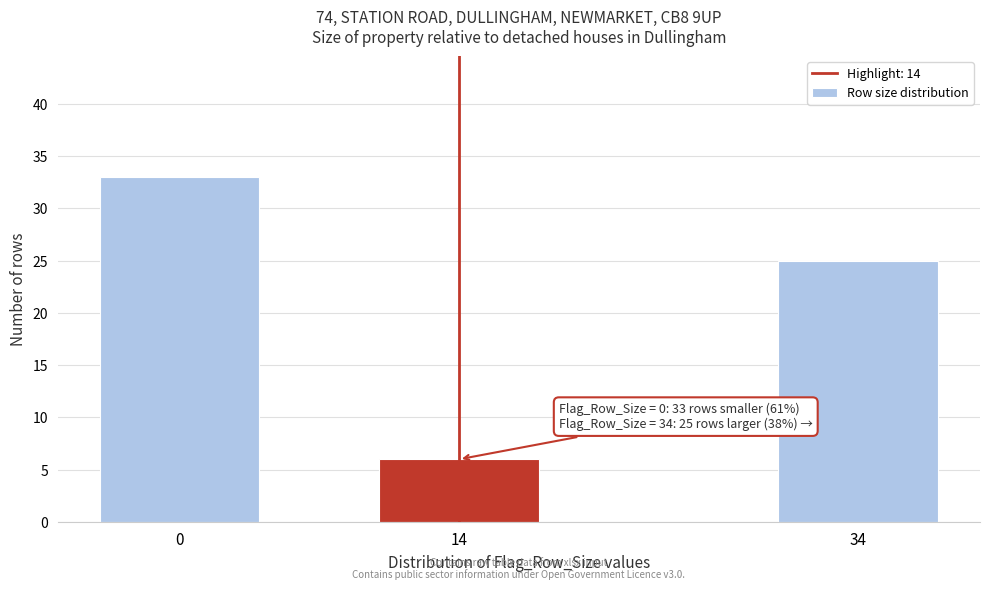

Reading right to left, list all the values displayed in this chart.

34=25	14=6	0=33